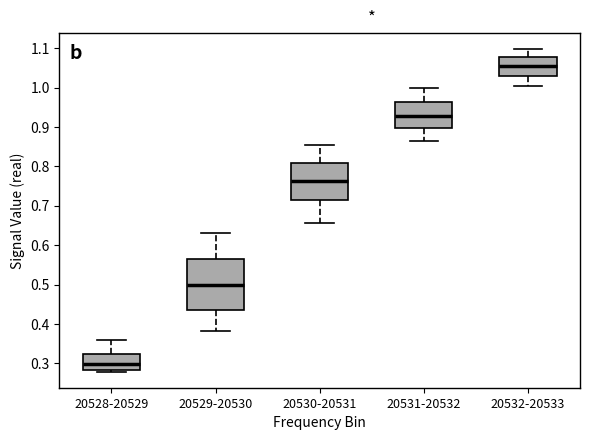

Reading left to right, read every box against the y-axis: the position of its median line, the range the box covers, and the ends of its whiskers. The values are not printed on the chart, so give them approximately, as read against the axis.

20528-20529: median 0.30, box 0.28 to 0.32, whiskers 0.28 (just below the box's lower edge) to 0.36
20529-20530: median 0.50, box 0.44 to 0.56, whiskers 0.38 to 0.63
20530-20531: median 0.76, box 0.71 to 0.81, whiskers 0.66 to 0.85
20531-20532: median 0.93, box 0.90 to 0.96, whiskers 0.86 to 1.00
20532-20533: median 1.05, box 1.03 to 1.08, whiskers 1.00 to 1.10